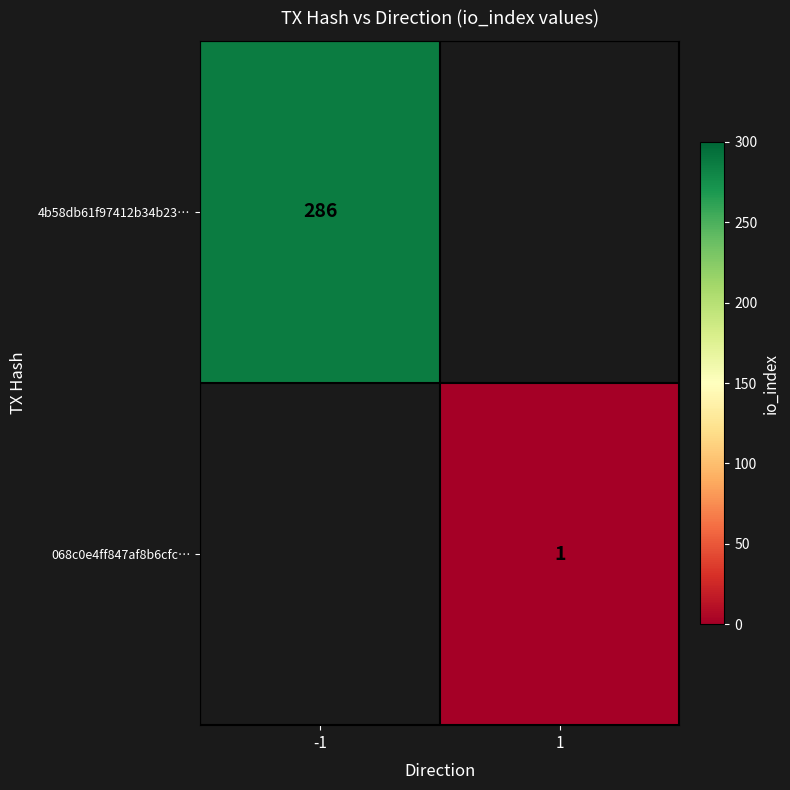

The 068c0e4ff847af8b6cfc… series shows 0 at 1. True or false?

False